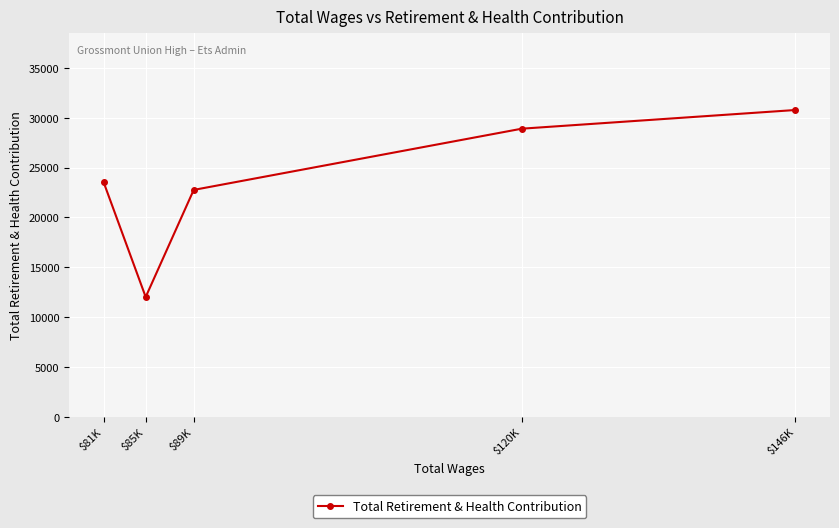

How many lines are shown in the chart?

1